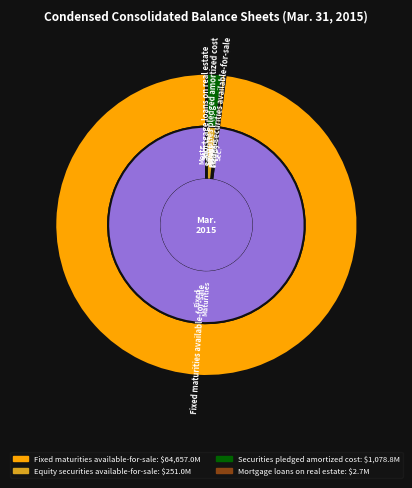

Which has a higher value, Securities pledged amortized cost or Mortgage loans on real estate?

Securities pledged amortized cost